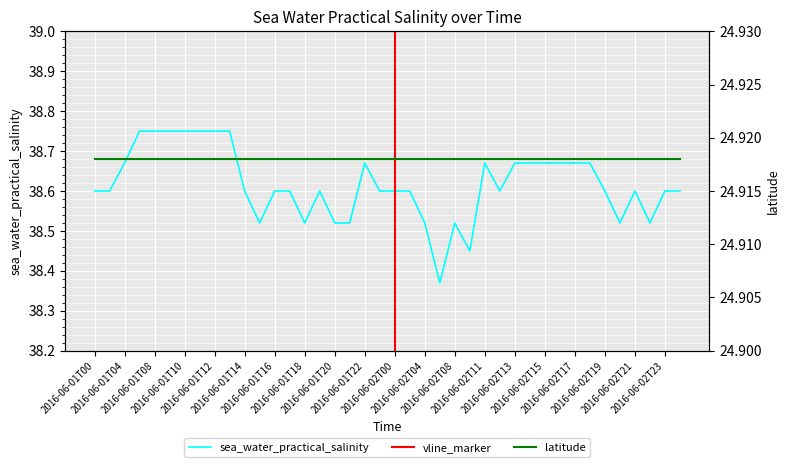

What is the sum of all values?

1544.7